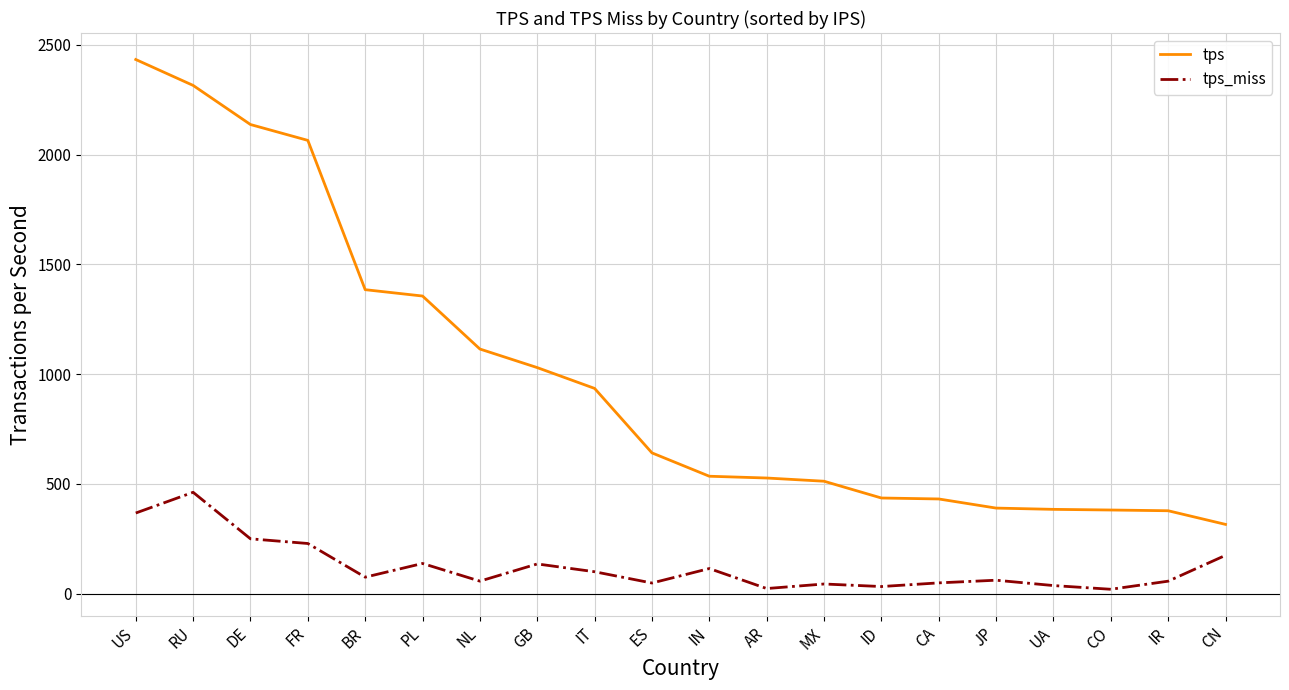

List the series in order of their peak value, lowest first.

tps_miss, tps